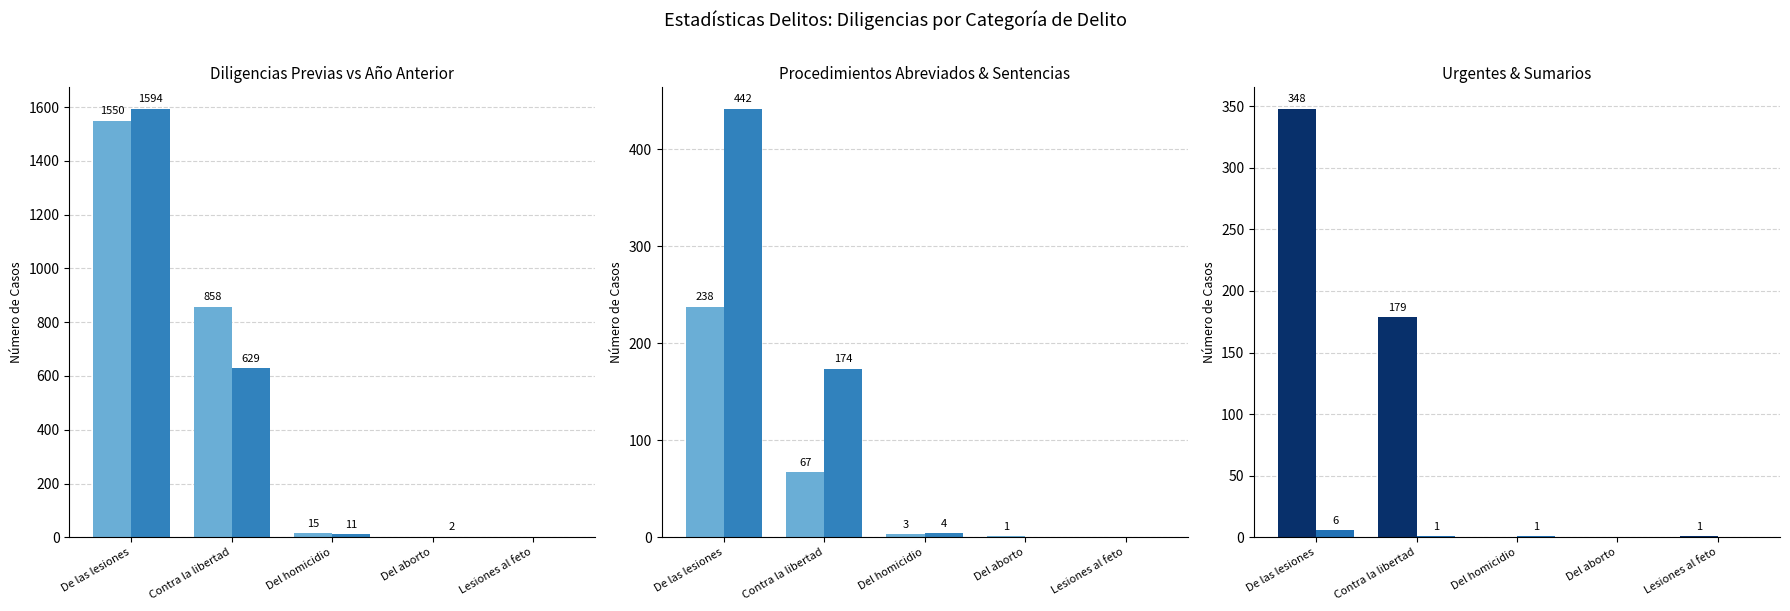

The value of Procedimientos Abreviados Incoados at Del homicidio is 1. True or false?

False